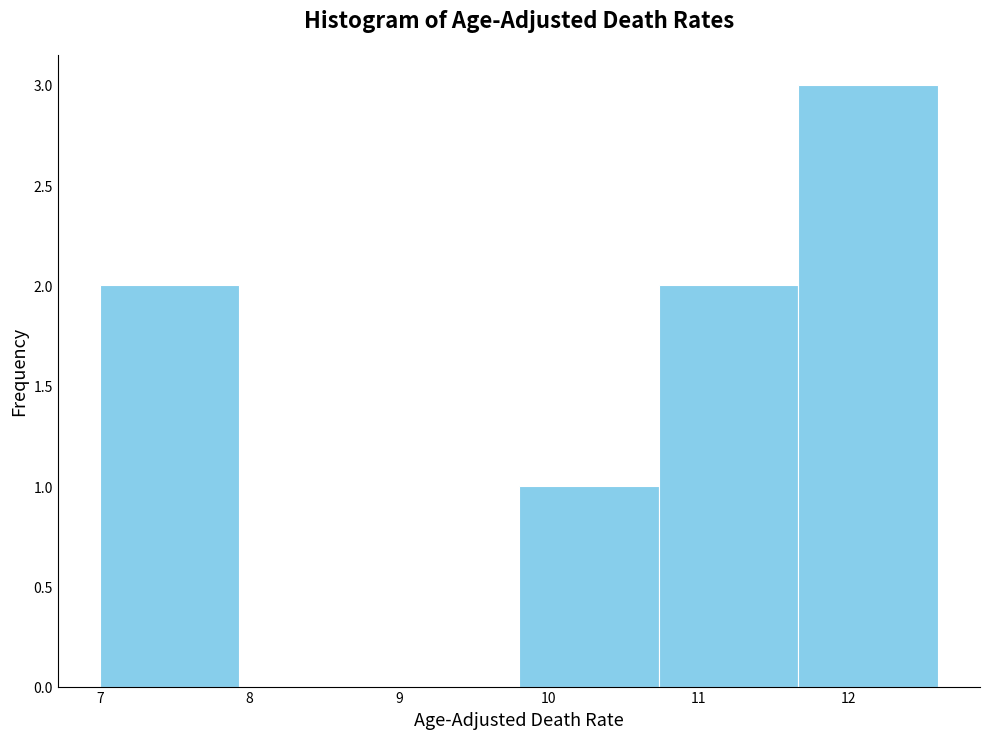

How tall is the bar that spans 10.7 to 11.7 on the x-axis? Neither the bar edges nor the heights are printed on the chart, so give them approximately, as read against the axes.

2